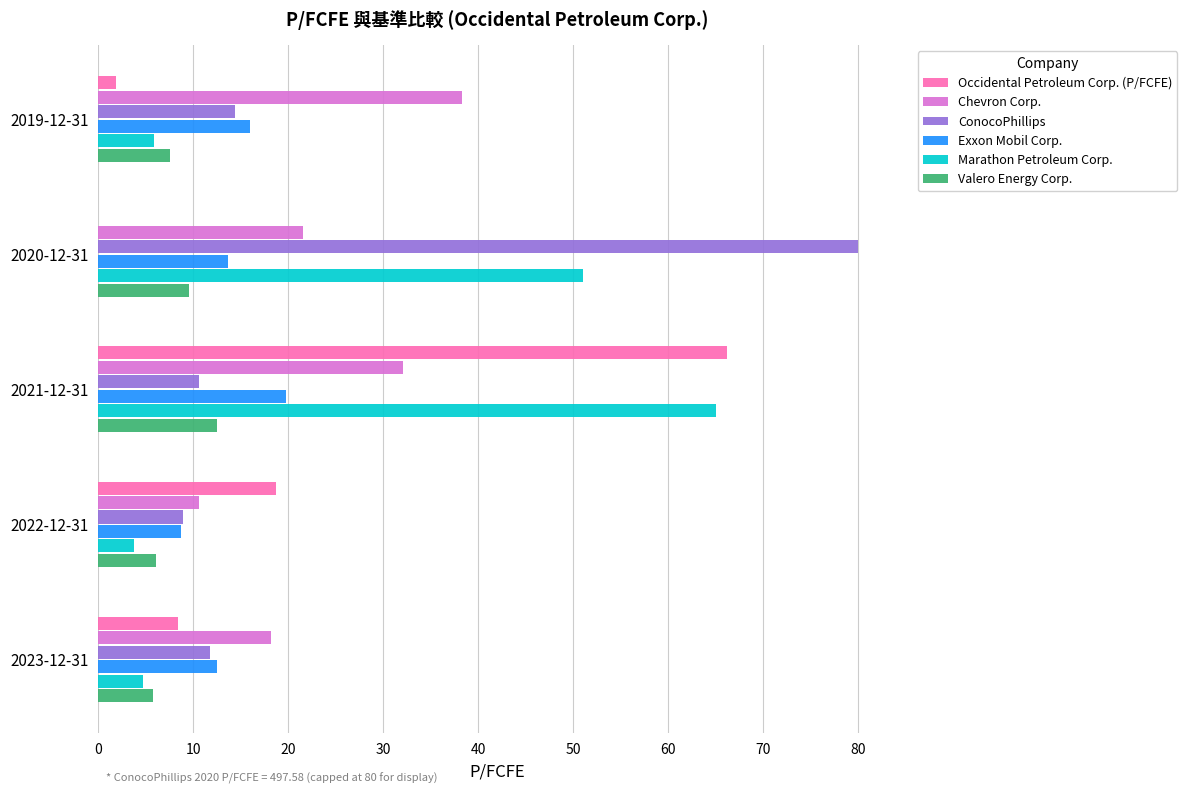

At which label is Exxon Mobil Corp. closest to 14?

2020-12-31